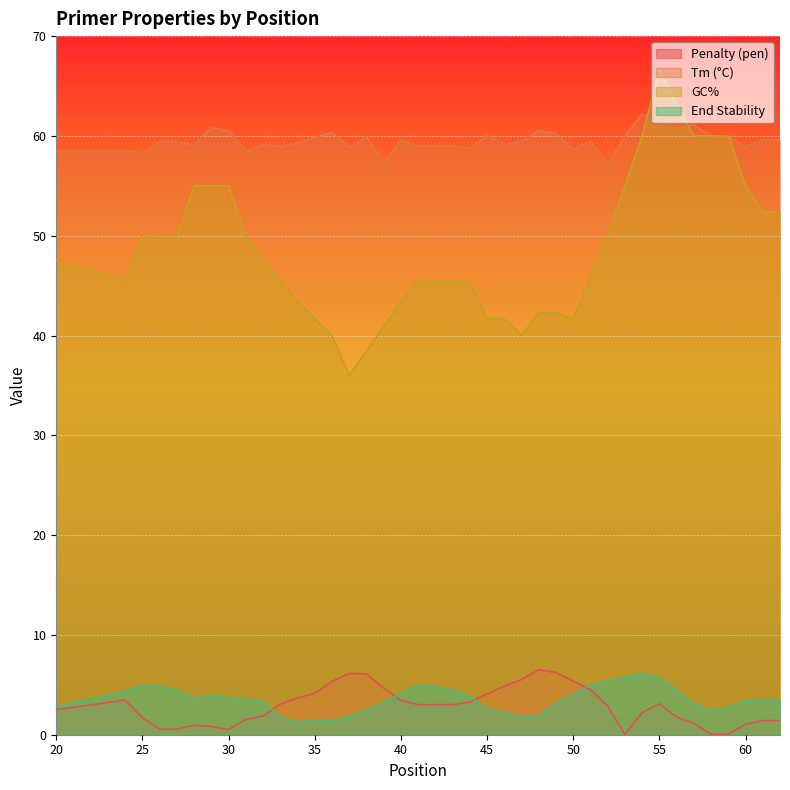

At how many categories does at least one series exceed 60?

10